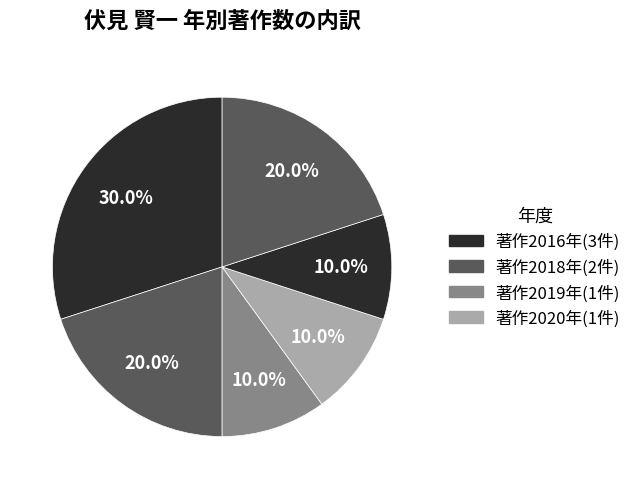

How many segments does this pie chart have?

6